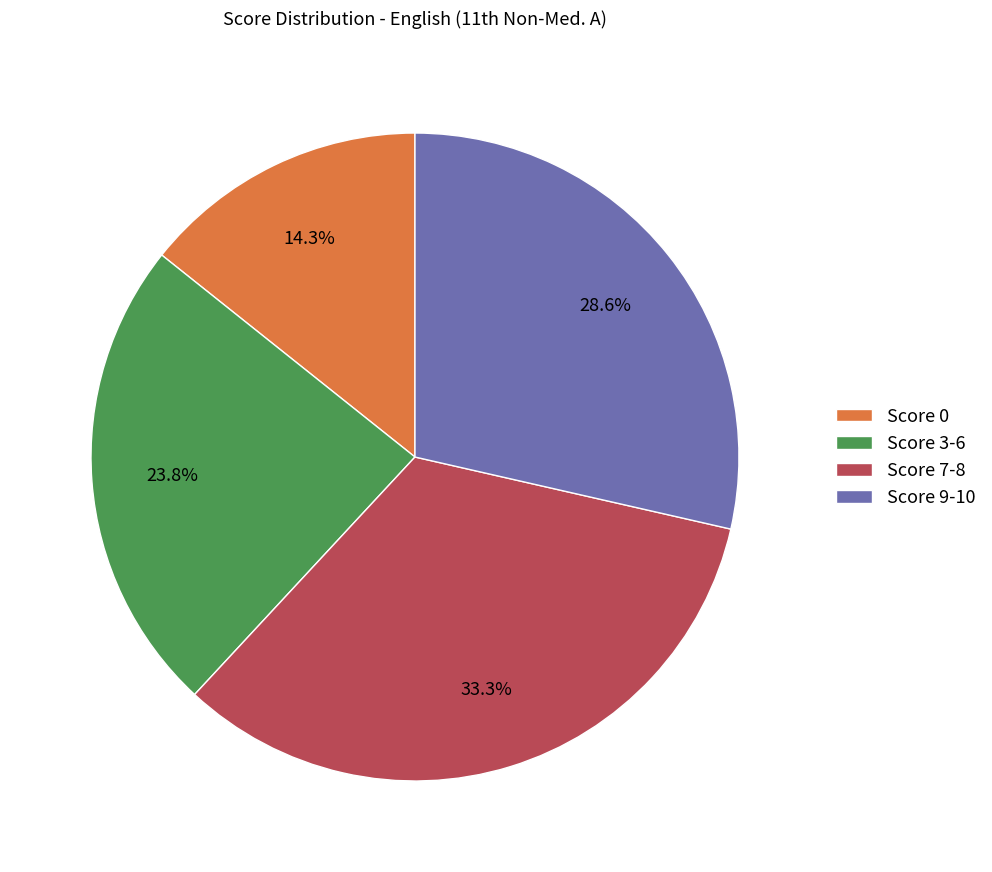

Which has a higher value, Score 9-10 or Score 3-6?

Score 9-10